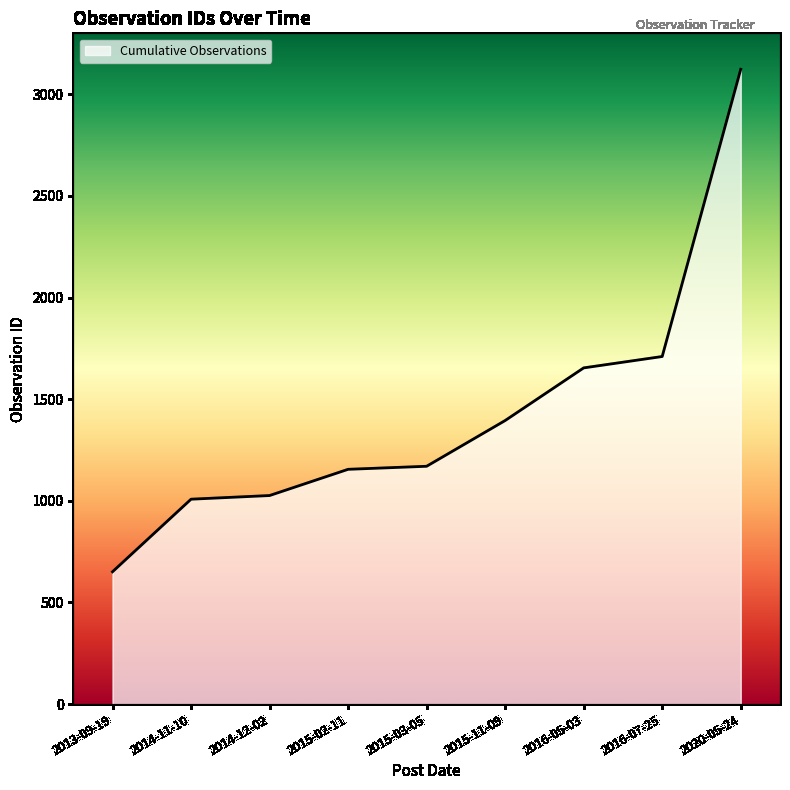

List the labels in order of value, smallest first.

2013-09-19, 2014-11-10, 2014-12-02, 2015-02-11, 2015-03-05, 2015-11-09, 2016-05-03, 2016-07-25, 2020-05-24